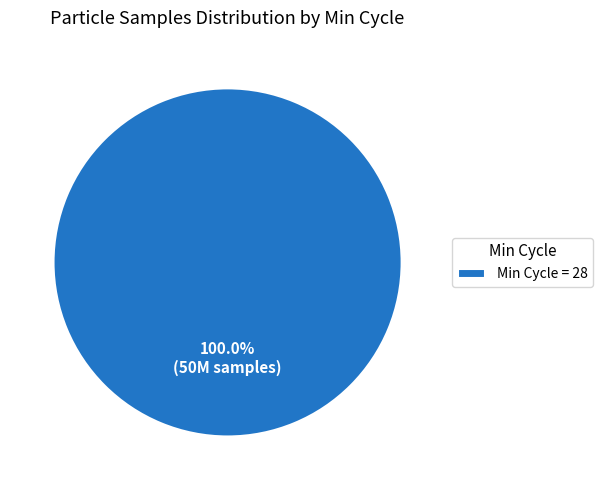

Does any single category account for the majority?

Yes